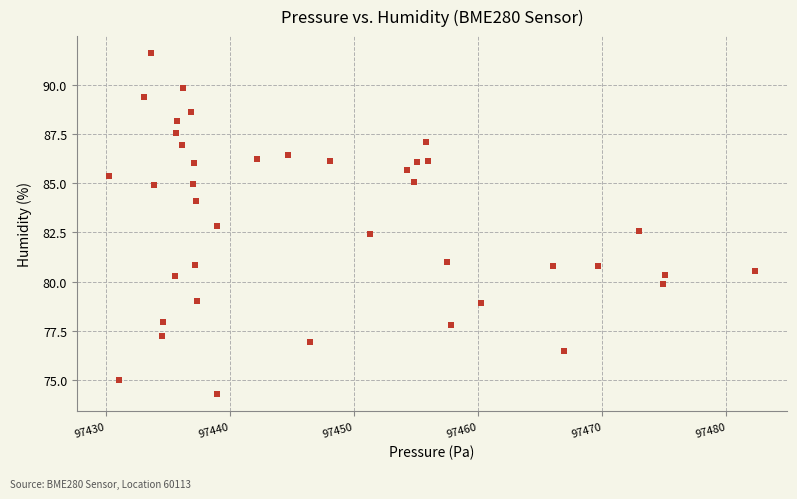

What is the range of Y values (max minus min)?

17.3